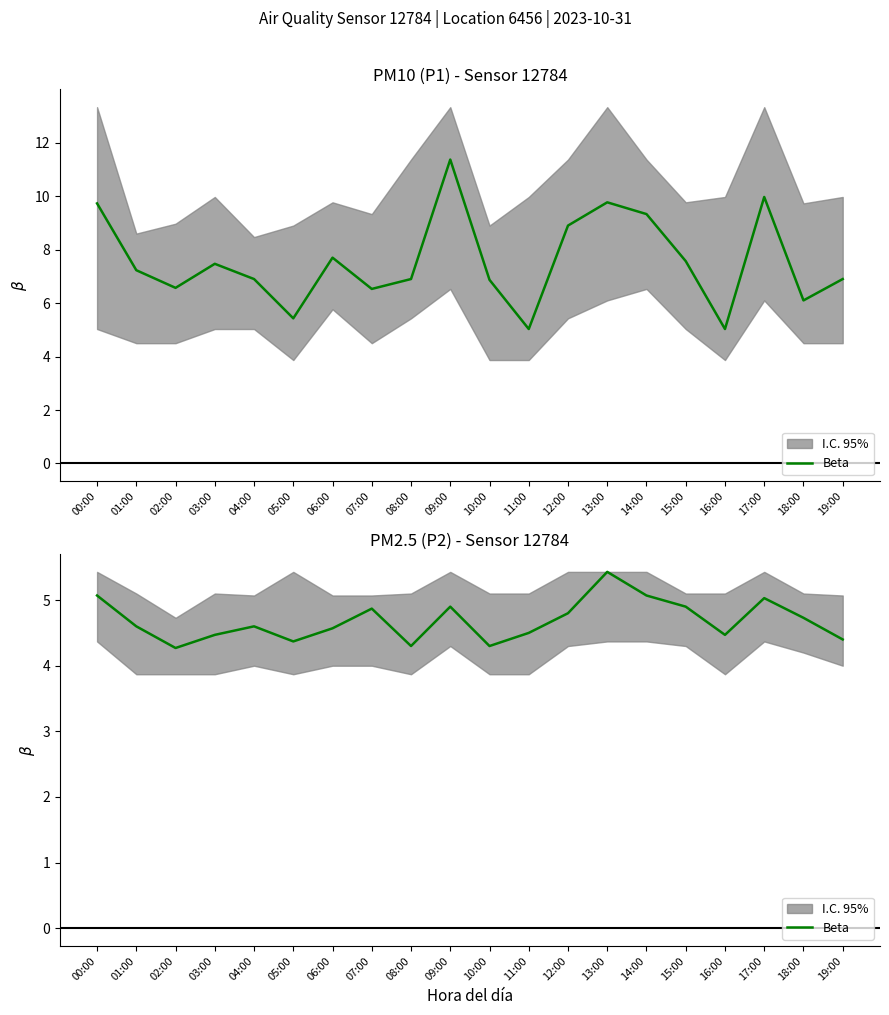

What is the label of the 8th point from the left?

07:00